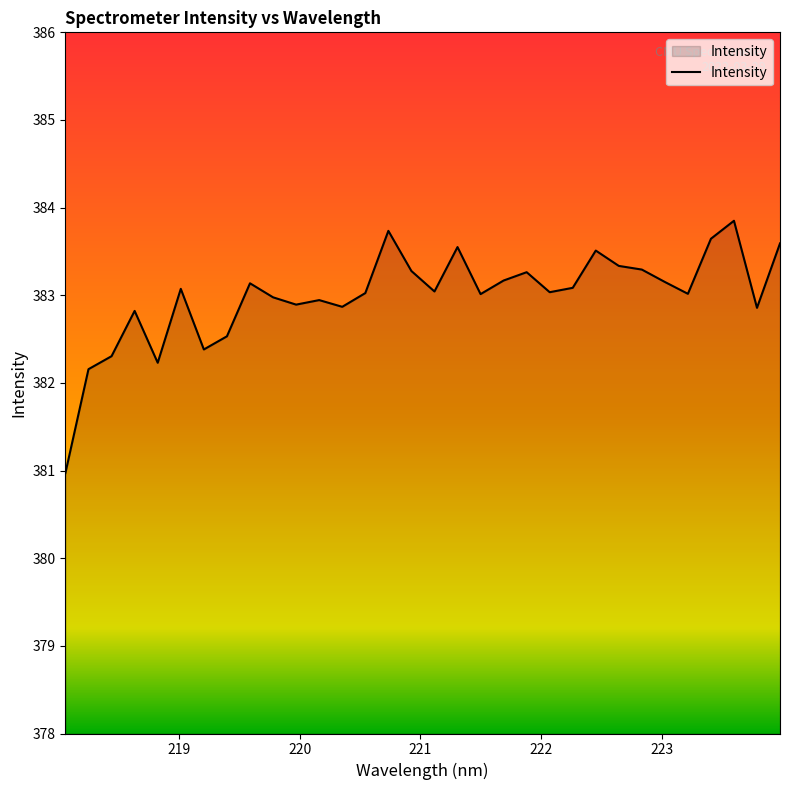

What is the smallest value displayed?

381.0